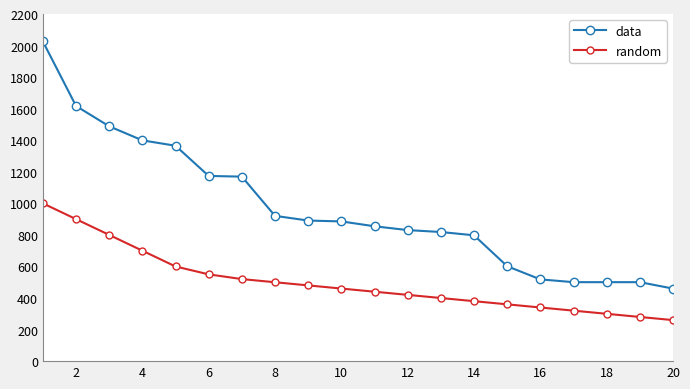

What is the difference between the second highest and minimum values in the data series?

1157.2